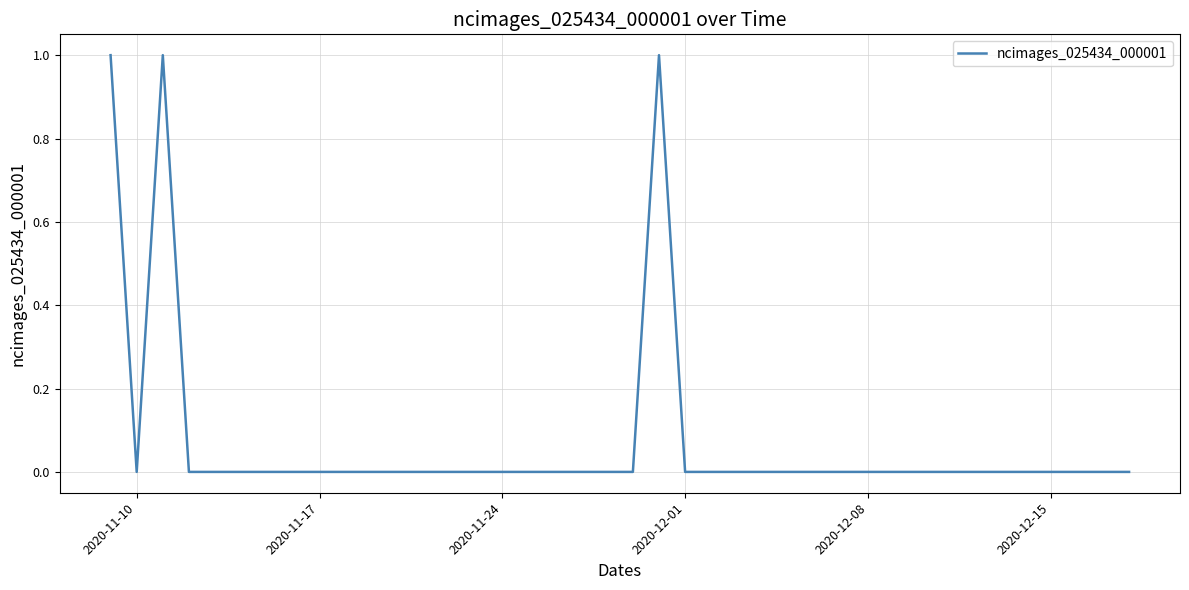

At which label is the value closest to 0?

2020-11-10